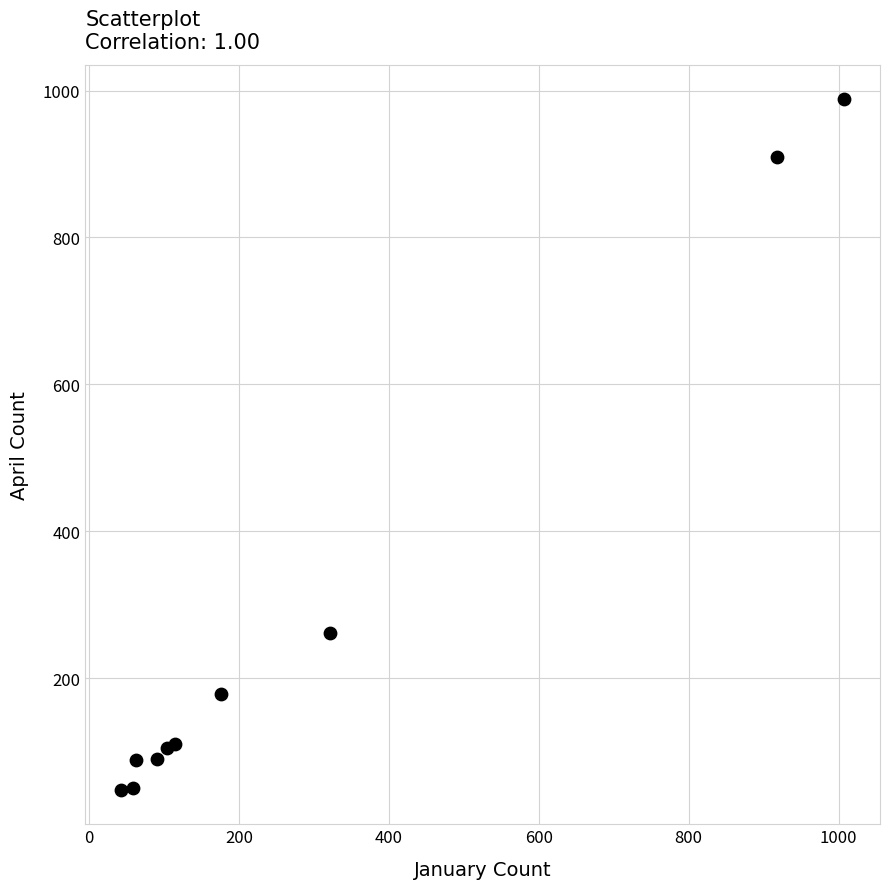

What Y value in the scatter plot is closest to 518?

262